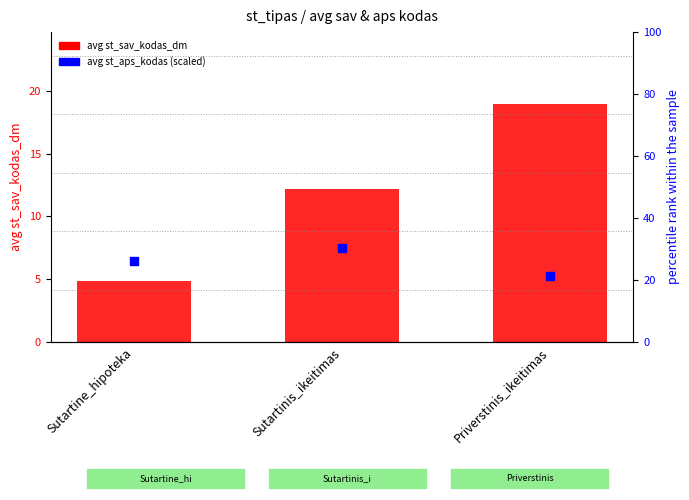

Is the value of avg aps kodas (scaled) at Priverstinis_ikeitimas greater than the value of avg sav kodas at Sutartinis_ikeitimas?

No